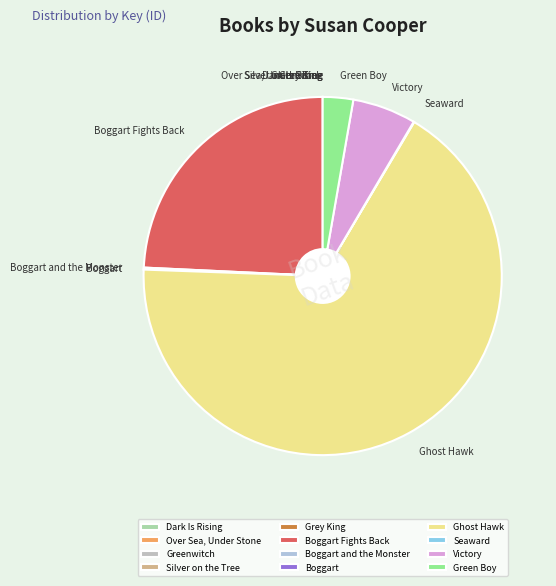

Does any single category account for the majority?

Yes